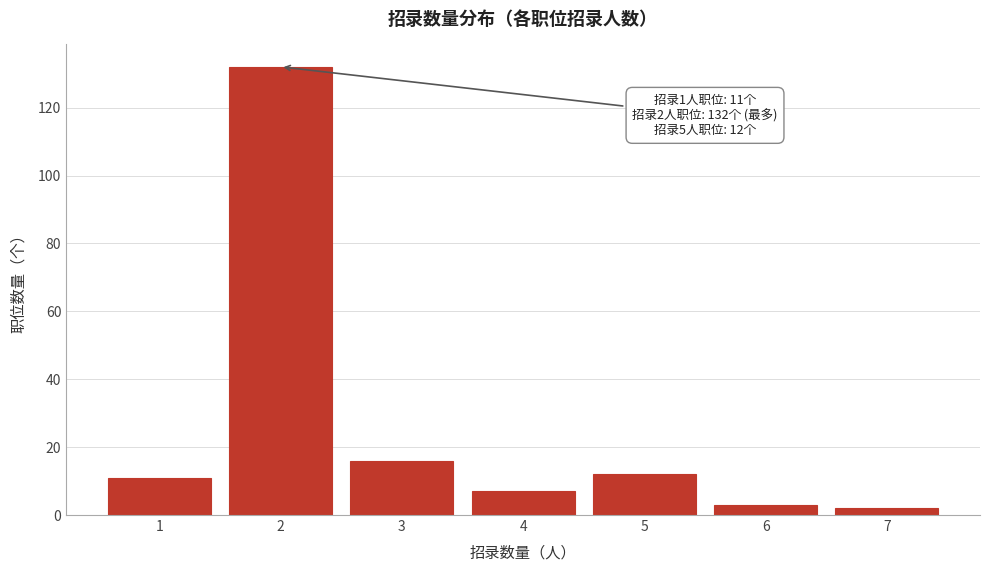

Reading right to left, list all the values displayed in this chart.

7=2	6=3	5=12	4=7	3=16	2=132	1=11